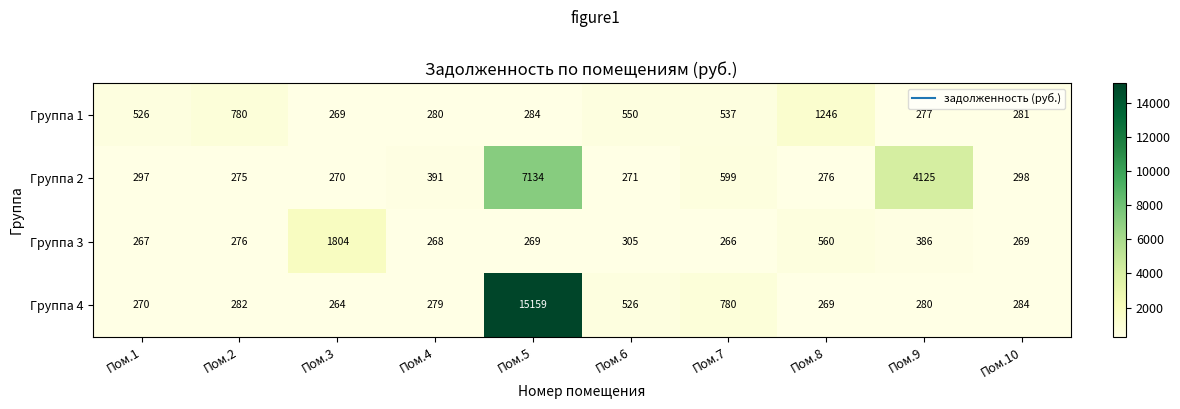

What is the highest value of the Группа 3 series?

1804